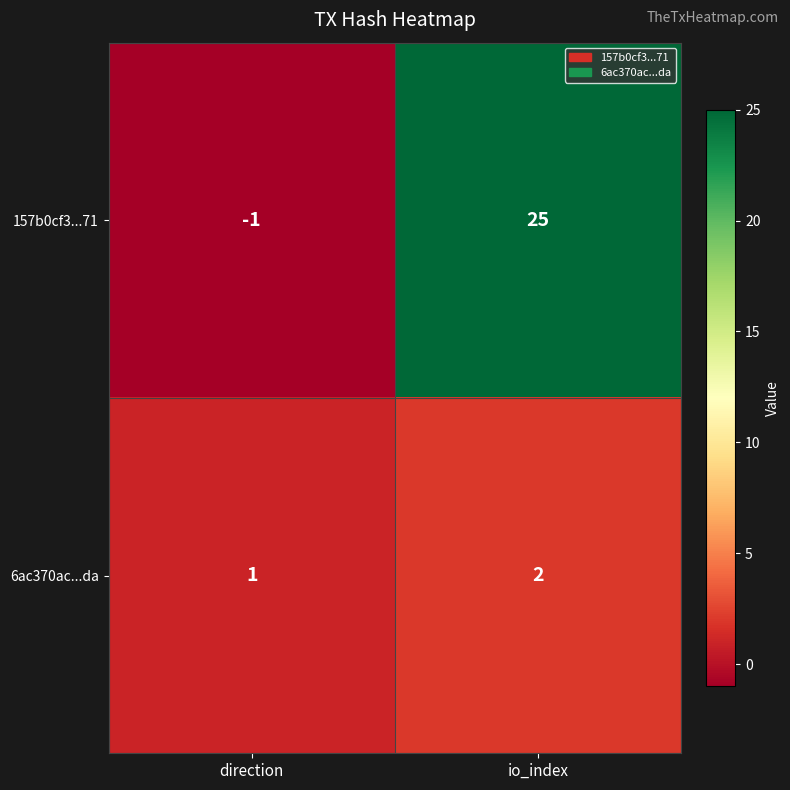

Reading right to left, transcribe all the data shown in this chart.

157b0cf3...71: io_index=25	direction=-1
6ac370ac...da: io_index=2	direction=1